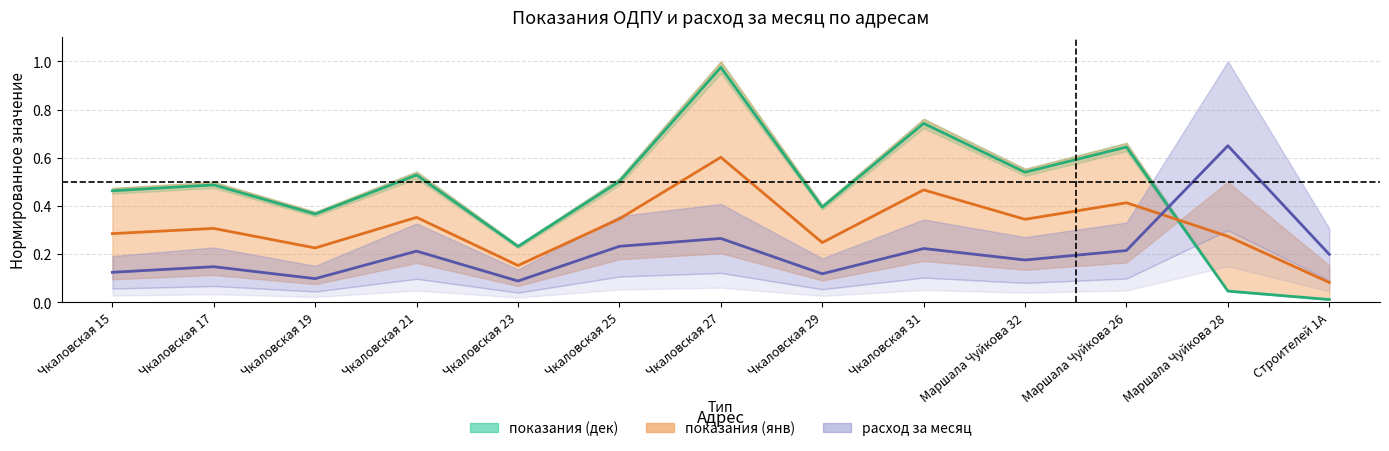

At which label is показания (дек) closest to 0?

Строителей 1А